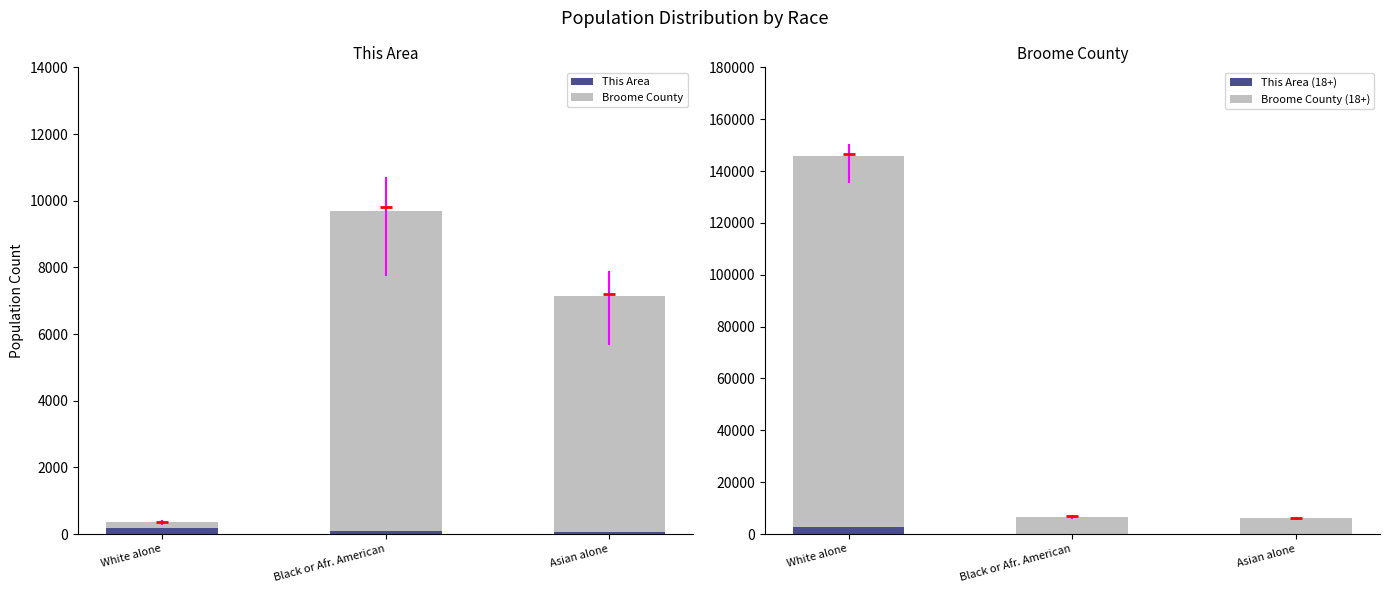

What is the greatest value displayed?

143207